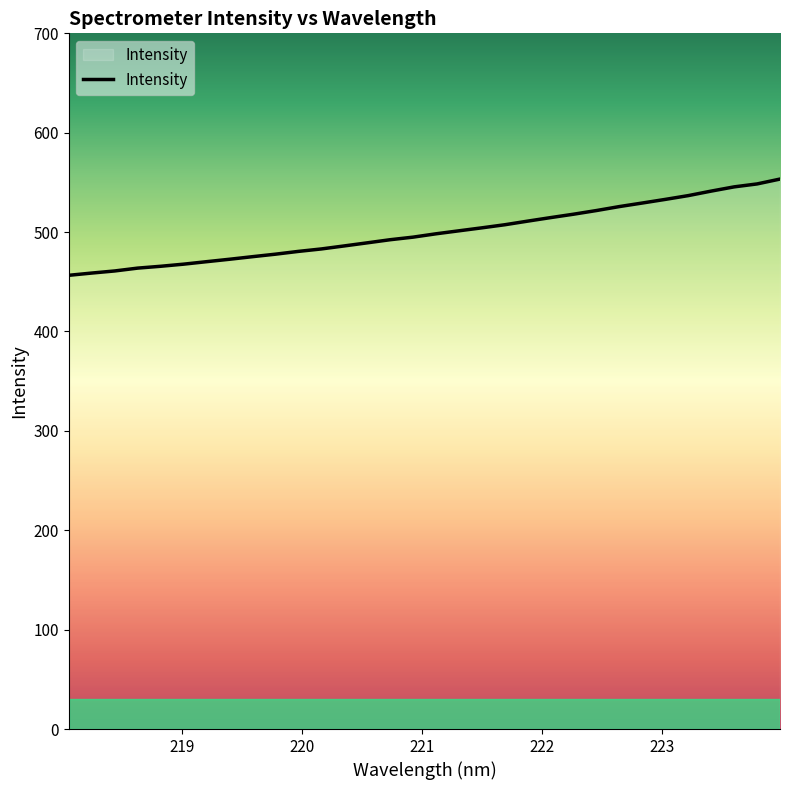

What is the difference between the maximum and minimum values?

96.8